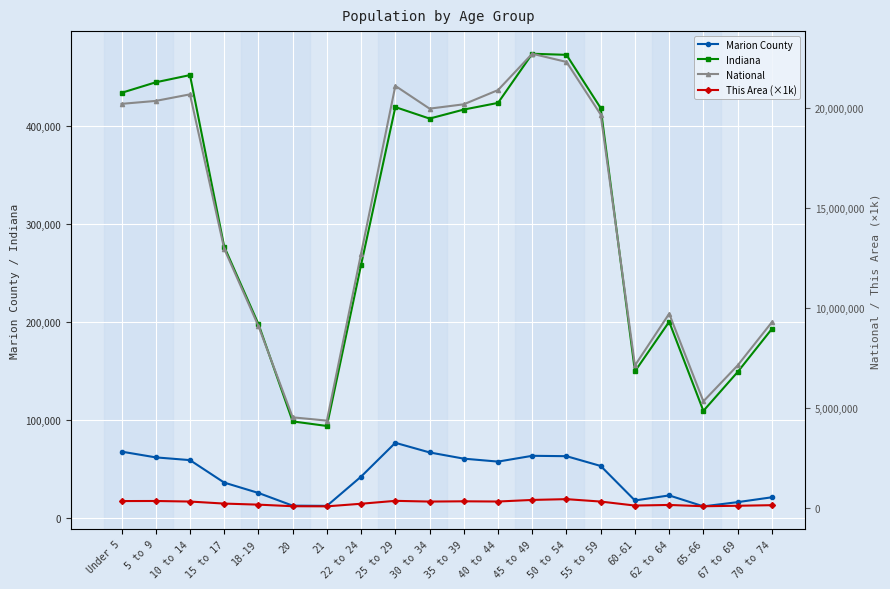

At how many categories does at least one series exceed 20994285?

3